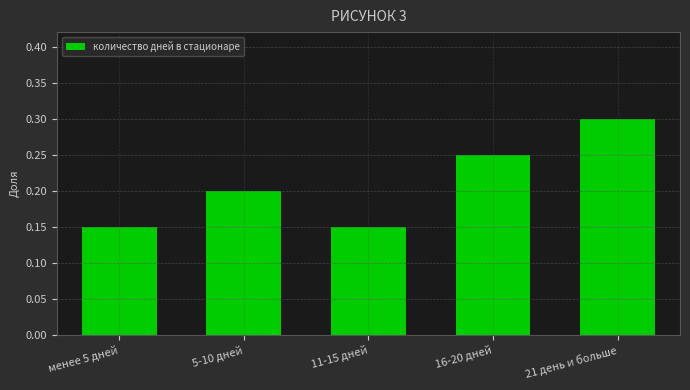

Which category has the highest value across all series?

21 день и больше